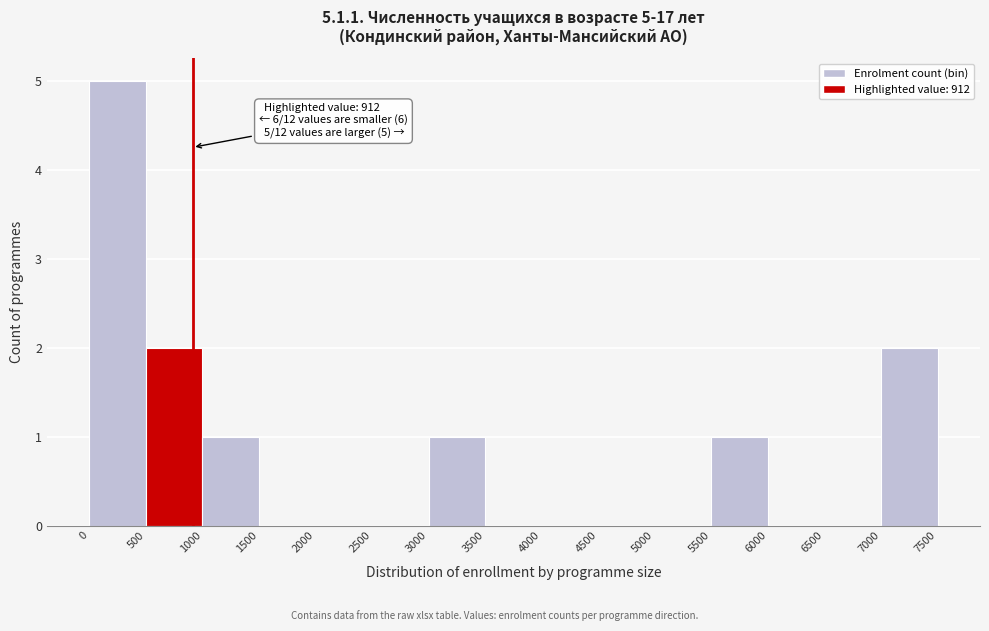

Over which range of the x-axis is the bar tallest?

0 to 500